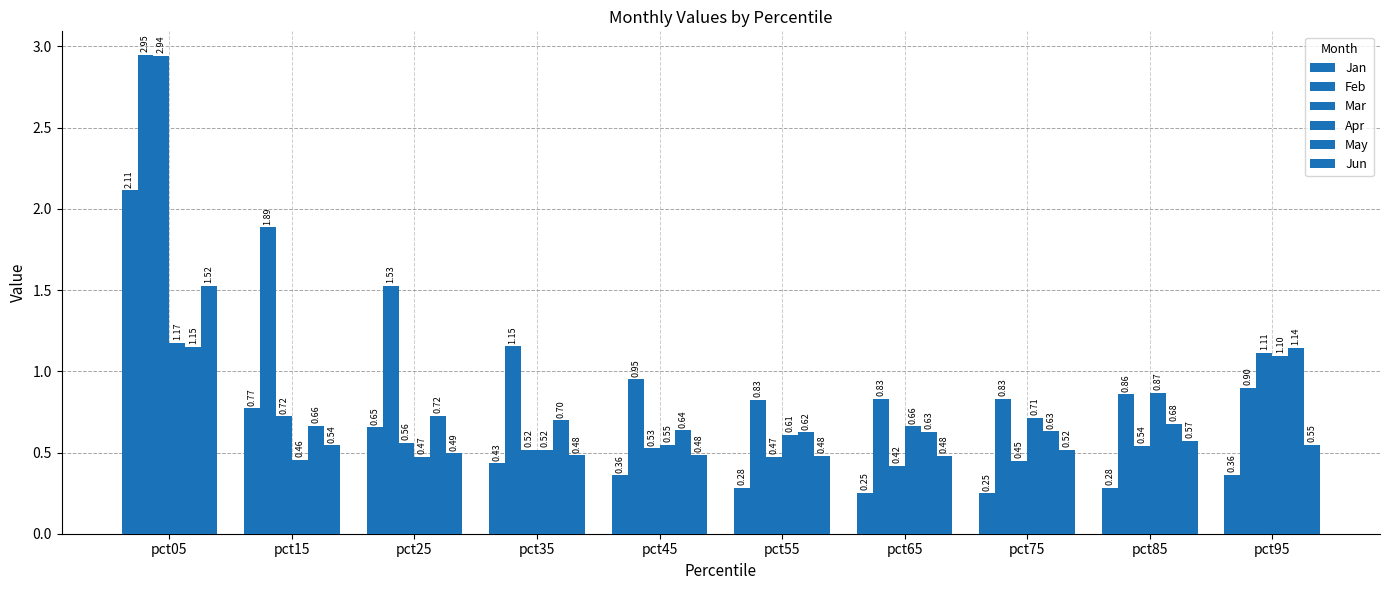

What is the value of the Jun bar at the 7th from the left?

0.5